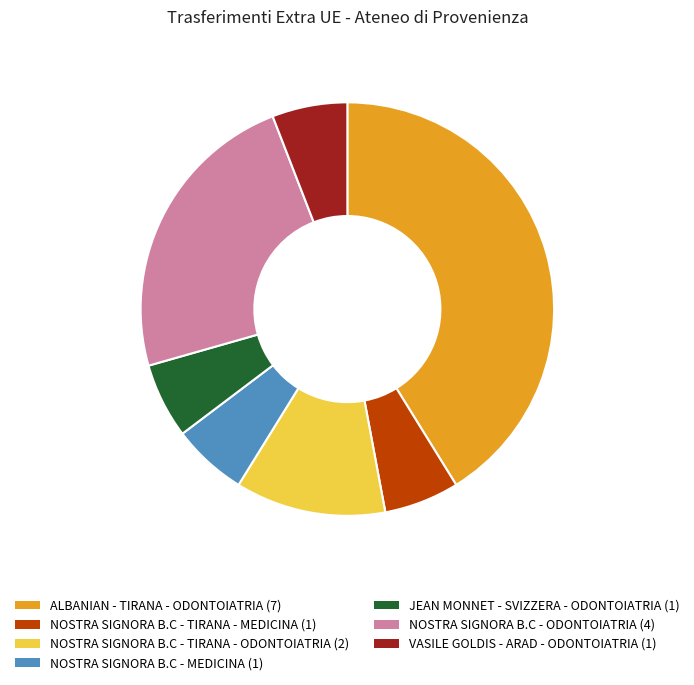

Which category has the biggest portion of the pie?

ALBANIAN - TIRANA - ODONTOIATRIA